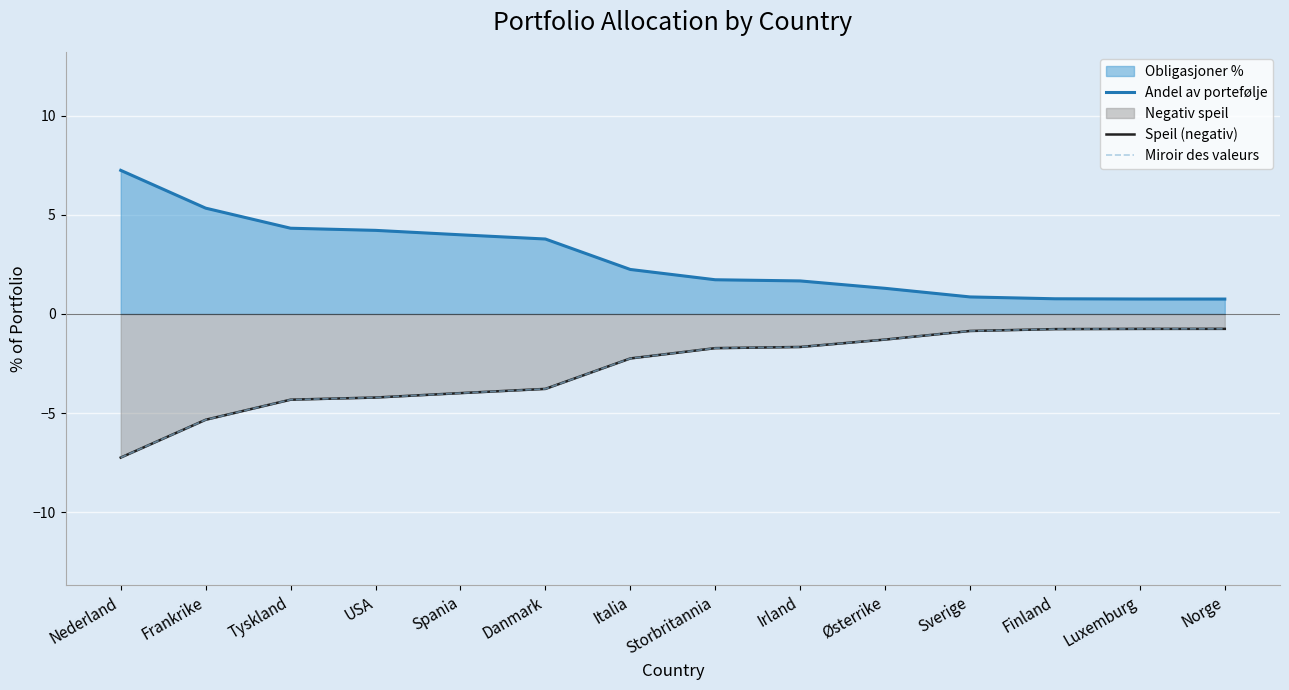

True or false: Miroir des valeurs and Andel av portefølje intersect in this chart.

False